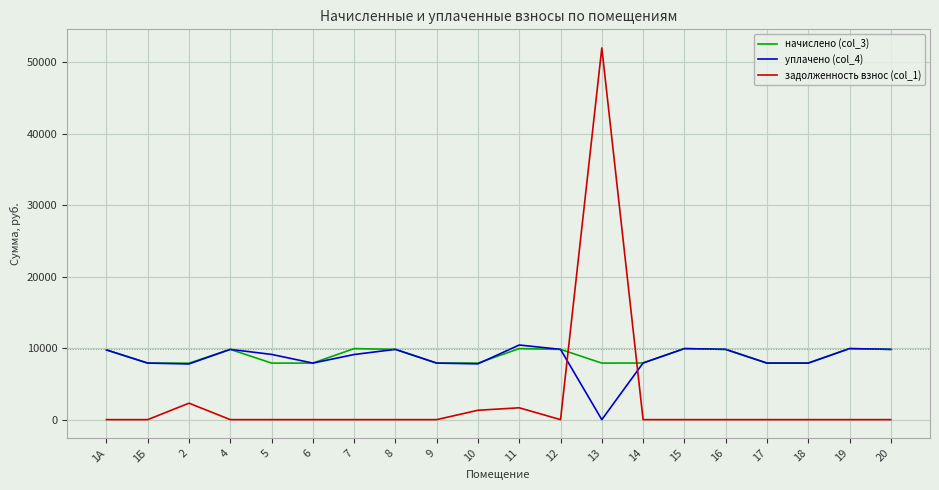

At which category is the sum across all series the highest?

13